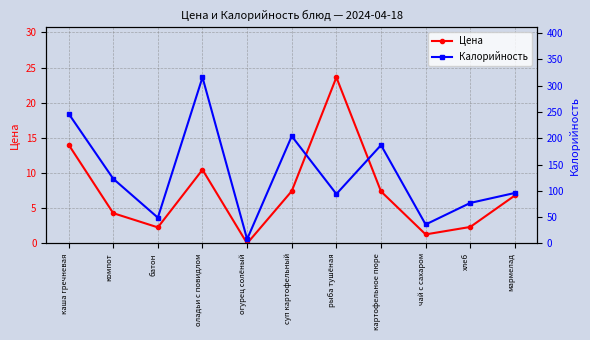

At which label does Калорийность reach its minimum?

огурец солёный